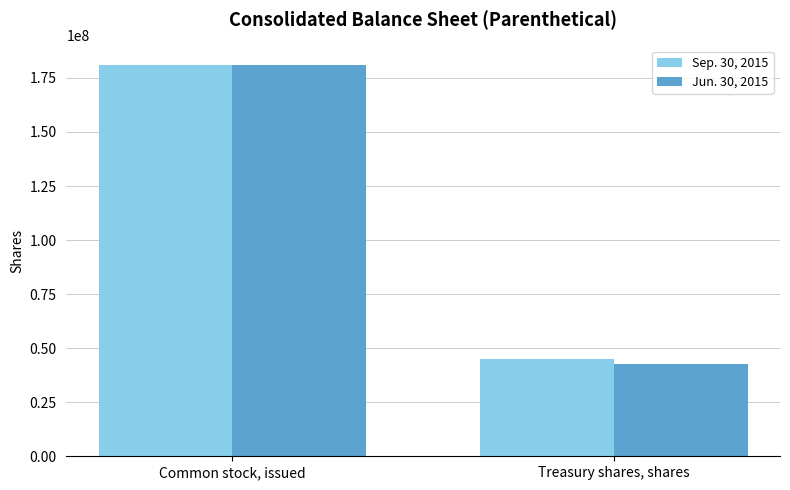

Does the chart contain stacked bars?

No